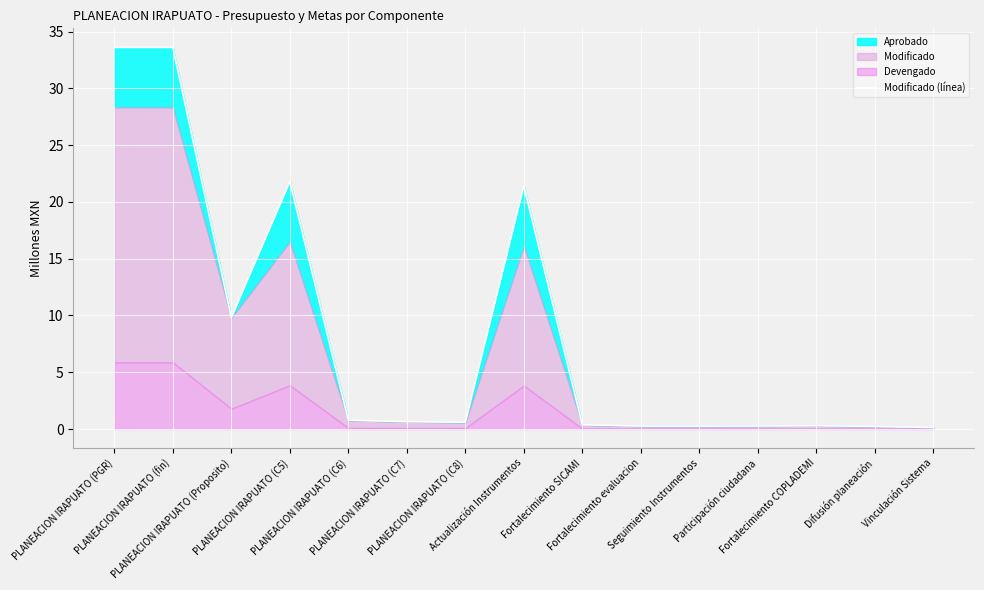

Rank the categories by value from lowest to highest.

Vinculación Sistema, Difusión planeación, Seguimiento Instrumentos, Fortalecimiento evaluacion, Participación ciudadana, Fortalecimiento COPLADEMI, Fortalecimiento SICAMI, PLANEACION IRAPUATO (C8), PLANEACION IRAPUATO (C7), PLANEACION IRAPUATO (C6), PLANEACION IRAPUATO (Proposito), Actualización Instrumentos, PLANEACION IRAPUATO (C5), PLANEACION IRAPUATO (PGR), PLANEACION IRAPUATO (fin)